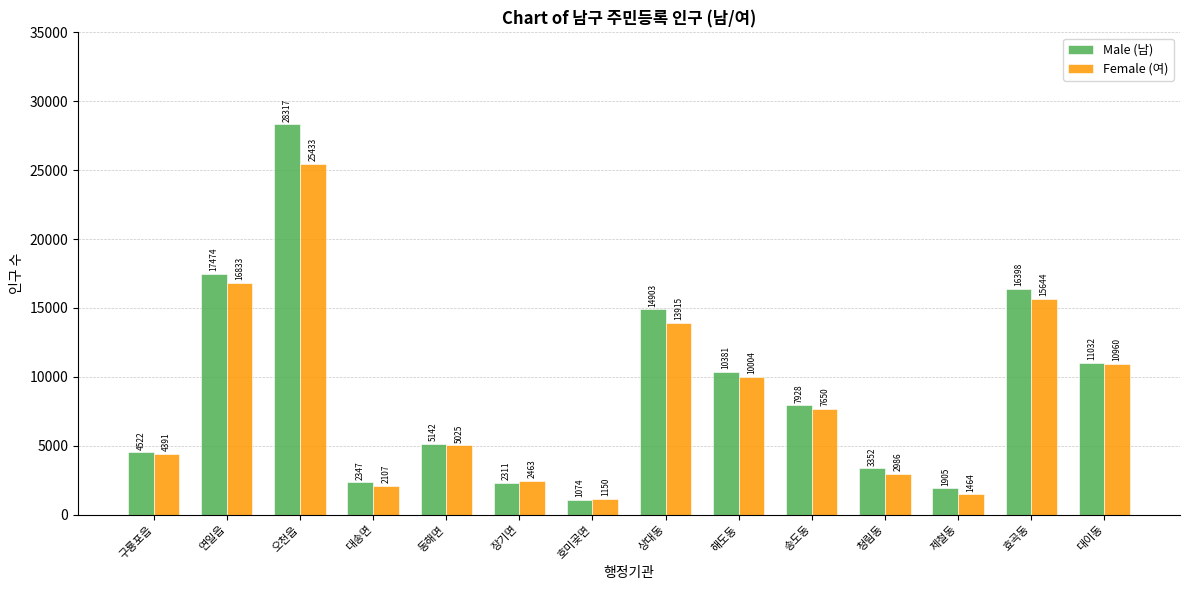

The value of Male (남) at 제철동 is 1905. True or false?

True